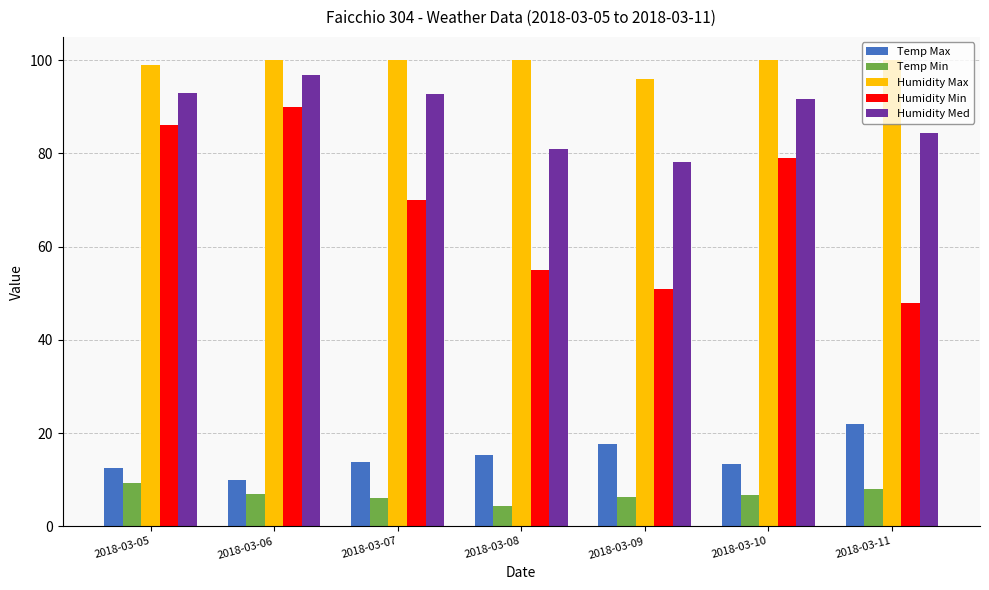

Between 2018-03-07 and 2018-03-10, which series saw the biggest shift?

Humidity Min